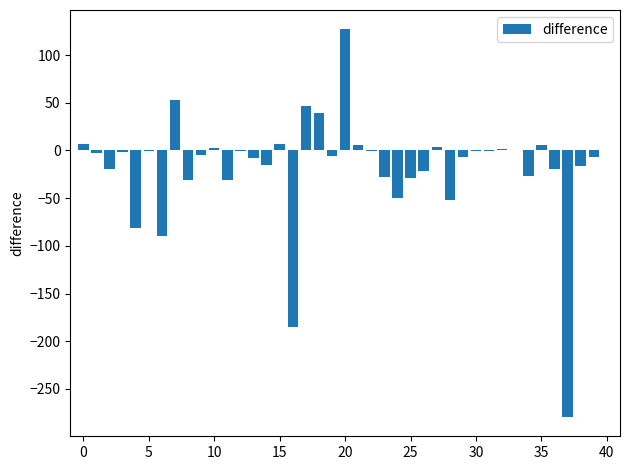

True or false: the data shows -43.0 at 25.

False